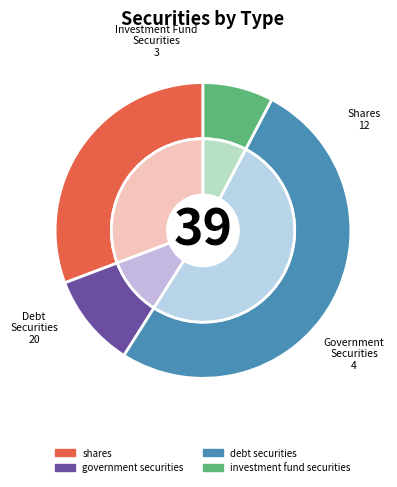

What percentage is the investment fund securities slice, to the nearest percent?

8%